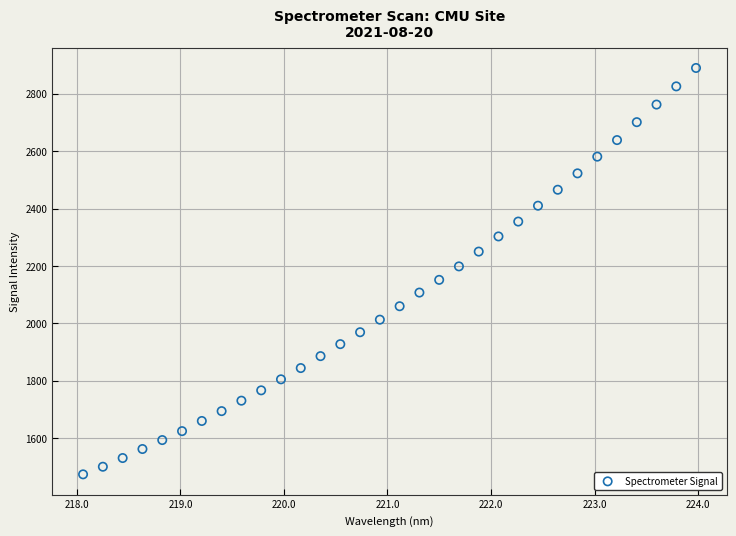

What is the range of Y values (max minus min)?

1415.7